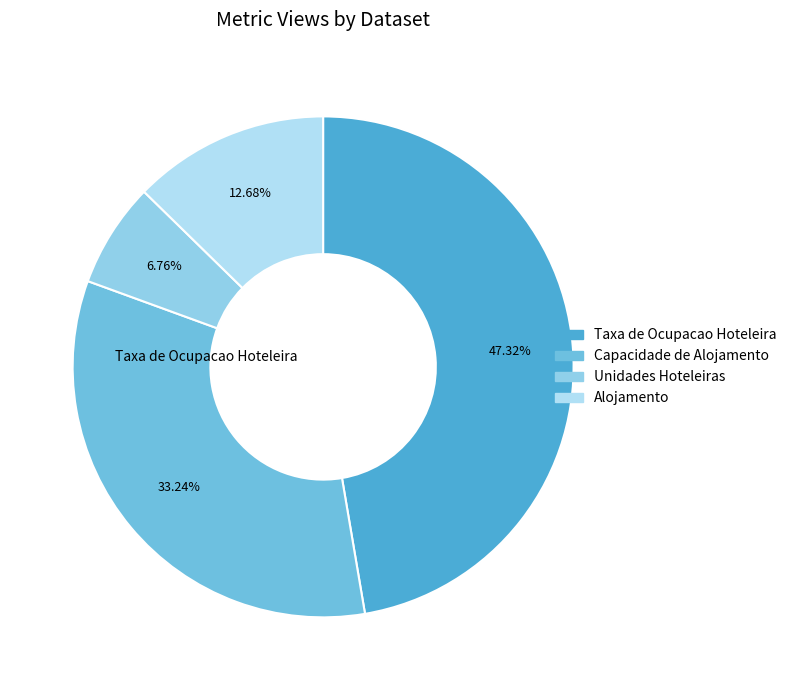

Does Alojamento account for over 50% of the chart?

No